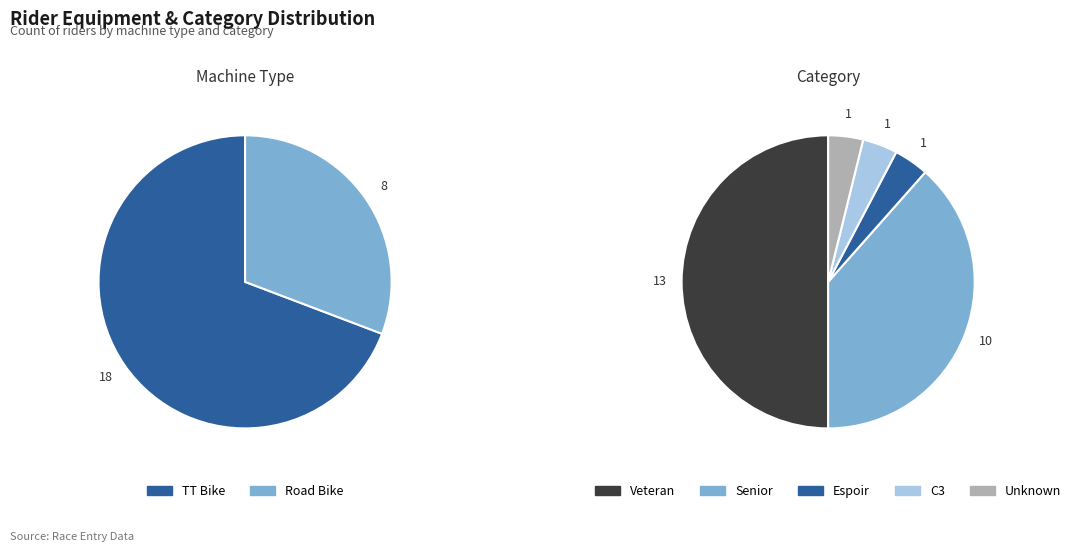

Count the number of slices in the pie.

2